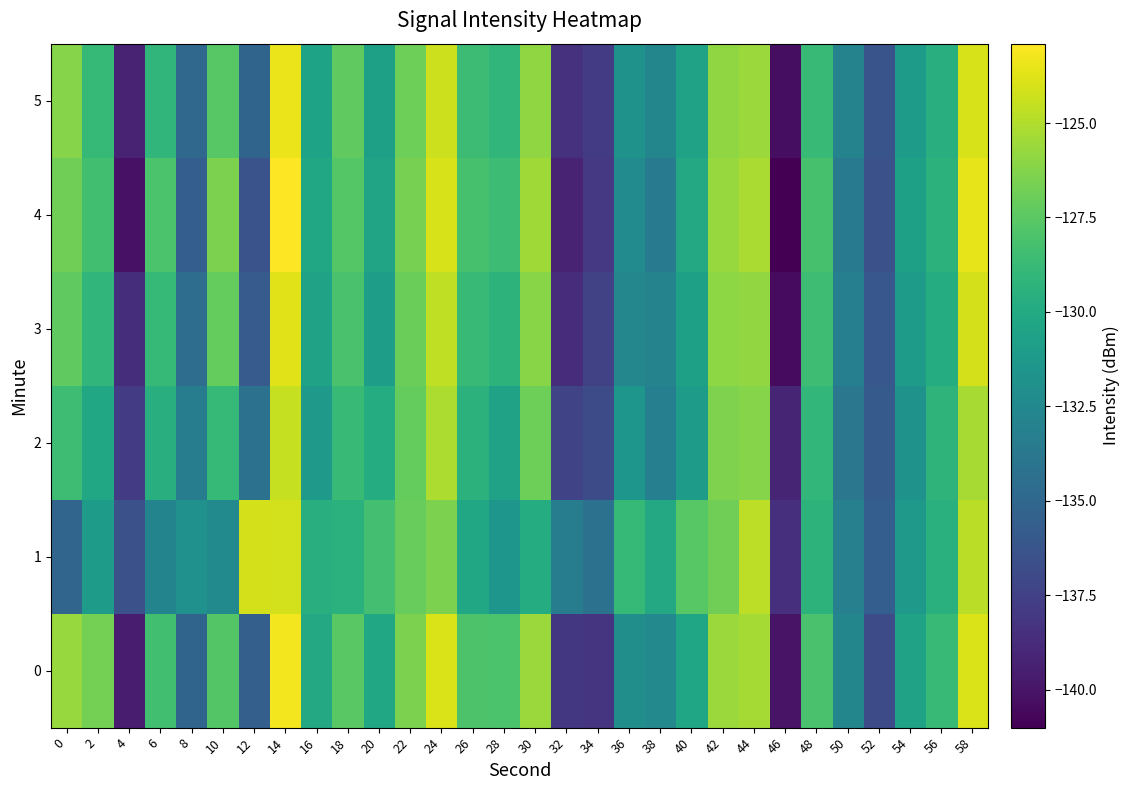

Reading left to right, what are all the values shown in this chart?

0: 0=-125.7	2=-126.7	4=-139.6	6=-128.4	8=-135.1	10=-127.7	12=-135.5	14=-123.2	16=-130.1	18=-127.5	20=-130.1	22=-126.4	24=-123.9	26=-128.0	28=-128.0	30=-125.6	32=-138.1	34=-138.2	36=-132.1	38=-132.5	40=-130.3	42=-125.6	44=-125.3	46=-140.0	48=-128.1	50=-132.7	52=-136.8	54=-130.5	56=-128.7	58=-123.9
1: 0=-135.1	2=-131.0	4=-136.5	6=-132.8	8=-131.8	10=-132.4	12=-124.1	14=-124.1	16=-129.6	18=-129.4	20=-128.3	22=-127.1	24=-126.5	26=-130.2	28=-131.5	30=-129.8	32=-133.4	34=-134.2	36=-128.9	38=-130.1	40=-127.6	42=-126.8	44=-124.7	46=-138.5	48=-129.3	50=-133.1	52=-135.6	54=-131.2	56=-129.5	58=-124.8
2: 0=-128.5	2=-130.2	4=-137.8	6=-129.6	8=-133.4	10=-128.9	12=-134.2	14=-124.5	16=-131.3	18=-128.7	20=-129.8	22=-127.2	24=-125.1	26=-129.4	28=-130.6	30=-126.9	32=-137.3	34=-136.8	36=-131.5	38=-133.2	40=-131.1	42=-126.4	44=-126.2	46=-139.1	48=-129.0	50=-133.8	52=-135.9	54=-131.7	56=-129.2	58=-125.3
3: 0=-127.3	2=-129.1	4=-138.6	6=-128.9	8=-134.5	10=-127.2	12=-135.8	14=-123.7	16=-130.6	18=-128.1	20=-130.9	22=-127.0	24=-124.6	26=-128.7	28=-129.3	30=-126.1	32=-138.7	34=-137.5	36=-132.6	38=-132.9	40=-130.7	42=-126.0	44=-125.8	46=-140.5	48=-128.5	50=-133.2	52=-136.1	54=-131.0	56=-129.8	58=-124.1
4: 0=-126.8	2=-128.4	4=-140.1	6=-128.0	8=-135.6	10=-126.5	12=-136.4	14=-122.9	16=-130.2	18=-127.7	20=-130.4	22=-126.6	24=-124.0	26=-128.2	28=-128.6	30=-125.5	32=-139.2	34=-138.0	36=-132.3	38=-133.5	40=-130.1	42=-125.7	44=-125.2	46=-141.0	48=-128.2	50=-133.5	52=-136.5	54=-130.7	56=-129.4	58=-123.6
5: 0=-126.2	2=-128.9	4=-139.3	6=-129.1	8=-134.9	10=-127.6	12=-135.2	14=-123.4	16=-130.5	18=-127.3	20=-130.7	22=-126.9	24=-124.3	26=-128.6	28=-129.1	30=-125.9	32=-138.4	34=-137.8	36=-131.8	38=-132.7	40=-130.6	42=-125.9	44=-125.6	46=-140.3	48=-128.7	50=-132.9	52=-136.3	54=-131.1	56=-129.6	58=-124.0